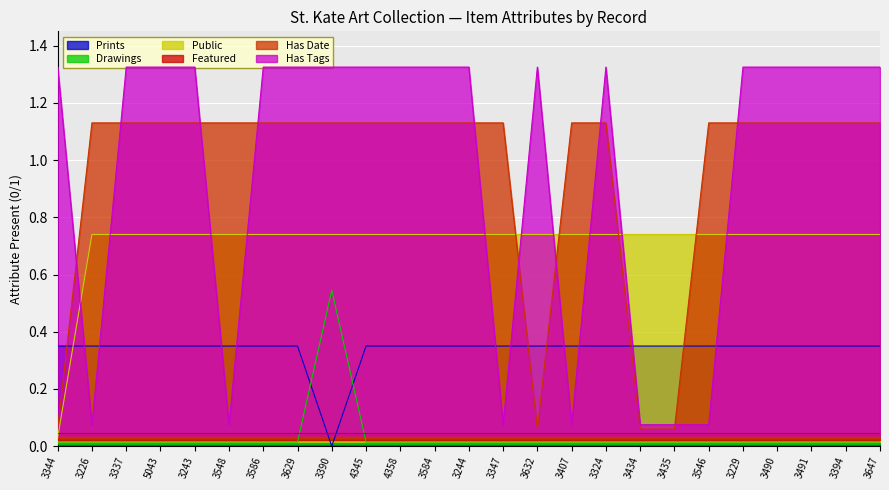

What is the sum of all Drawings values?

0.9